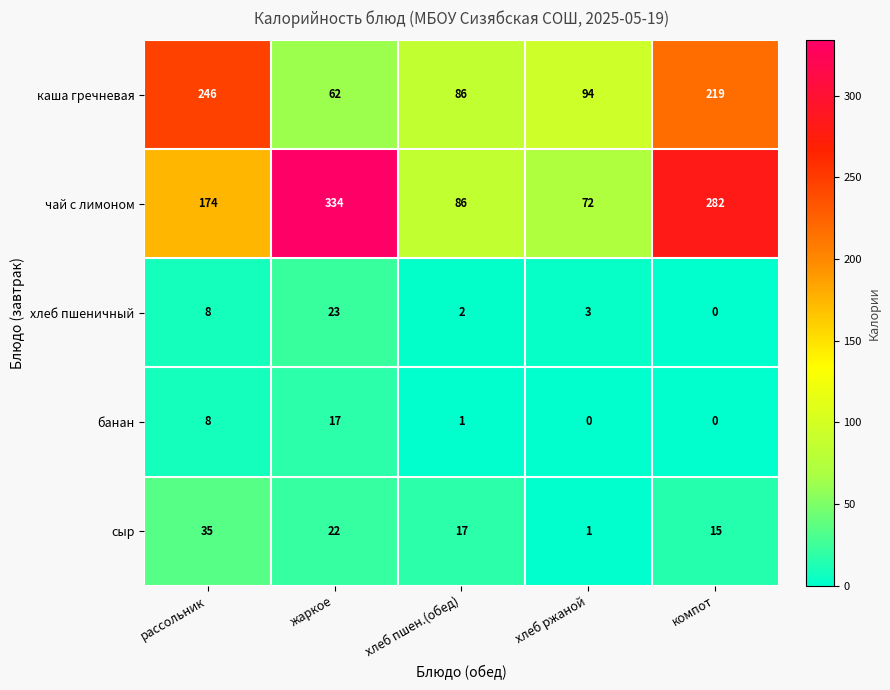

Reading left to right, list all the values displayed in this chart.

каша гречневая: рассольник=246	жаркое=62	хлеб пшен.(обед)=86	хлеб ржаной=94	компот=219
чай с лимоном: рассольник=174	жаркое=334	хлеб пшен.(обед)=86	хлеб ржаной=72	компот=282
хлеб пшеничный: рассольник=8	жаркое=23	хлеб пшен.(обед)=2	хлеб ржаной=3	компот=0
банан: рассольник=8	жаркое=17	хлеб пшен.(обед)=1	хлеб ржаной=0	компот=0
сыр: рассольник=35	жаркое=22	хлеб пшен.(обед)=17	хлеб ржаной=1	компот=15